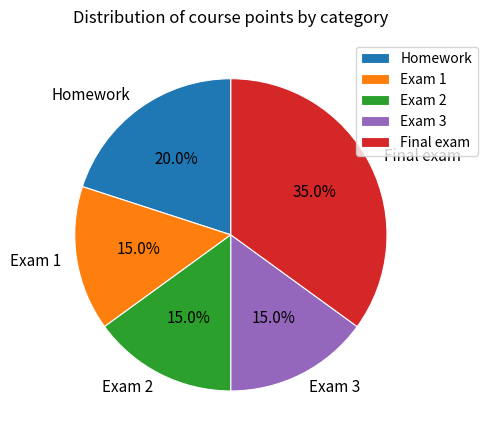

How many segments does this pie chart have?

5